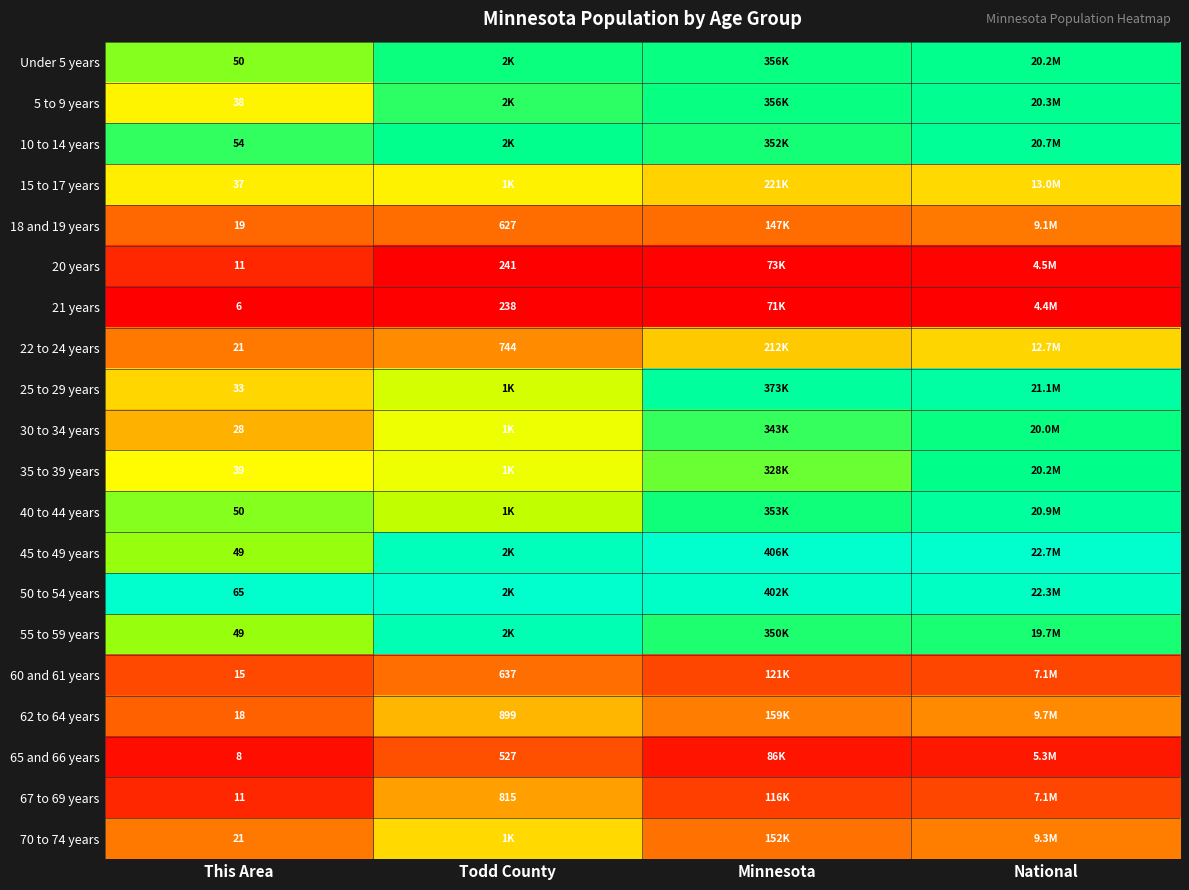

Where is 35 to 39 years nearest to the value 0?

This Area